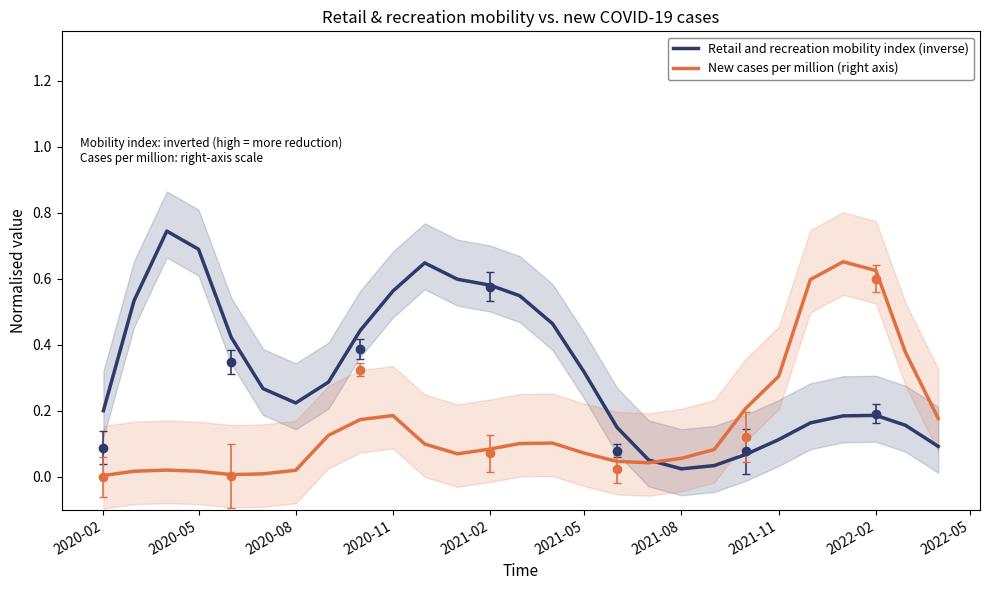

Reading right to left, transcribe all the data shown in this chart.

Retail and recreation mobility index (inverse): 0.1	0.2	0.2	0.2	0.2	0.1	0.1	0.0	0.0	0.1	0.2	0.3	0.5	0.5	0.6	0.6	0.6	0.6	0.4	0.3	0.2	0.3	0.4	0.7	0.7	0.5	0.2
New cases per million (right axis): 0.2	0.4	0.6	0.7	0.6	0.3	0.2	0.1	0.1	0.0	0.0	0.1	0.1	0.1	0.1	0.1	0.1	0.2	0.2	0.1	0.0	0.0	0.0	0.0	0.0	0.0	0.0